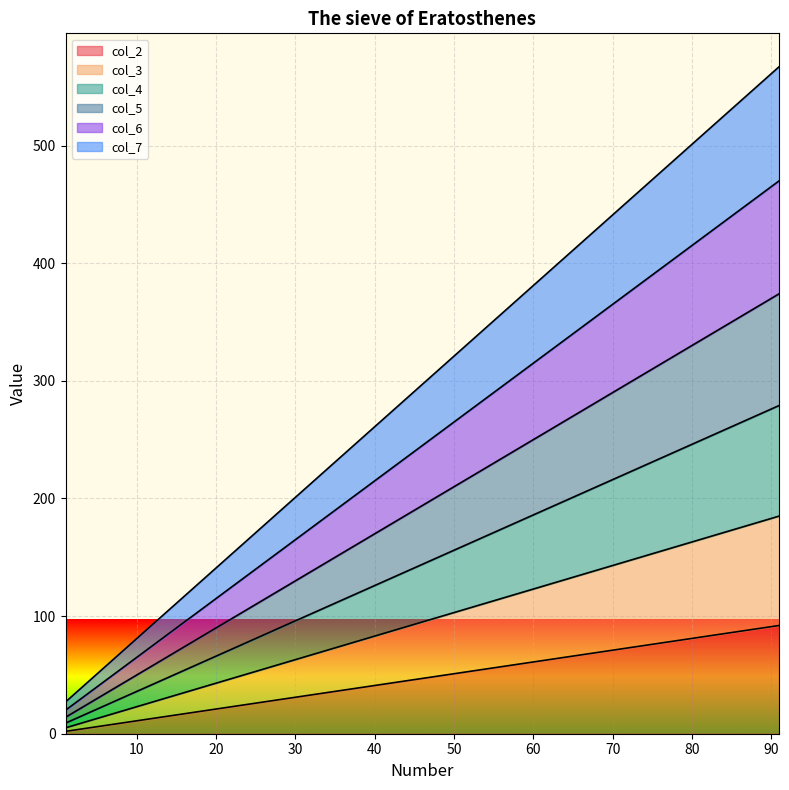

What is the difference between the maximum and minimum values in the col_5 series?

360